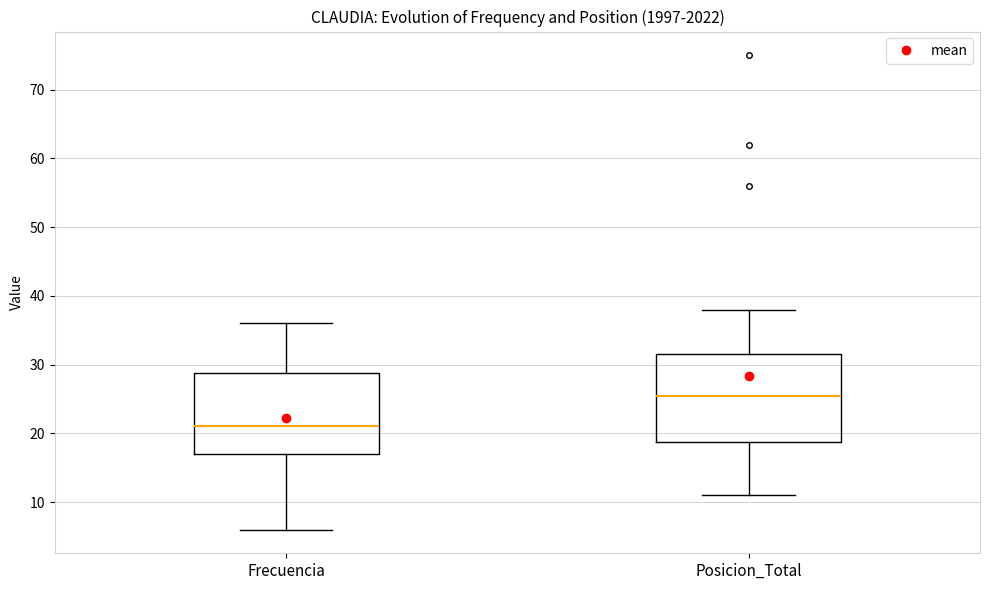

Which box's median line is the lowest?

Frecuencia